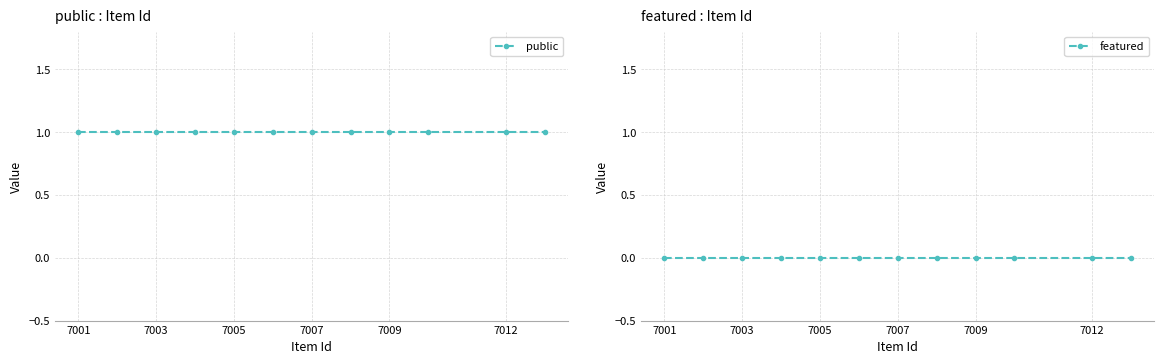

At 7007, list the series in order from largest to smallest.

public, featured